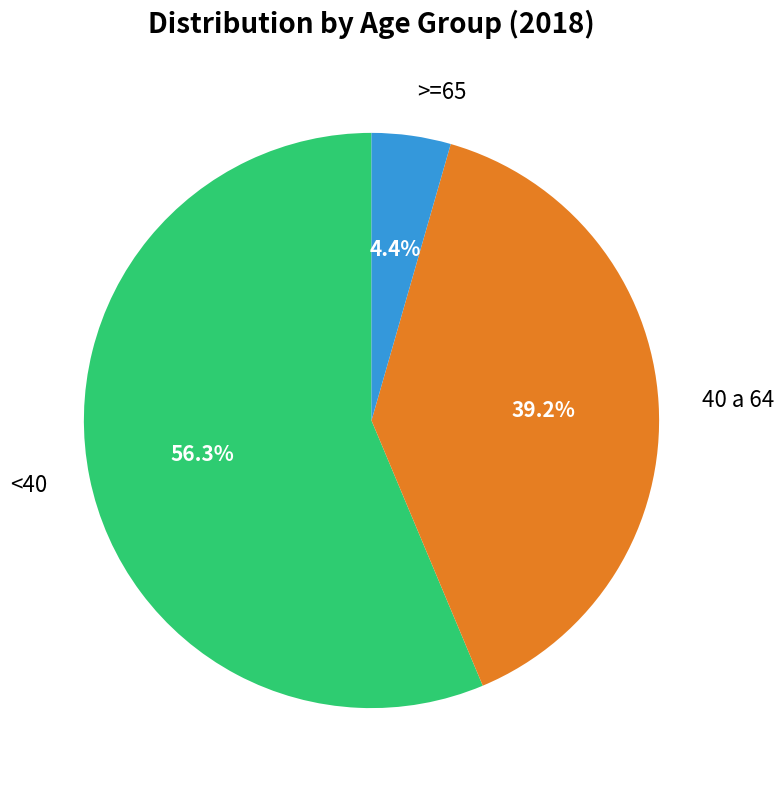

Which category has the biggest portion of the pie?

<40